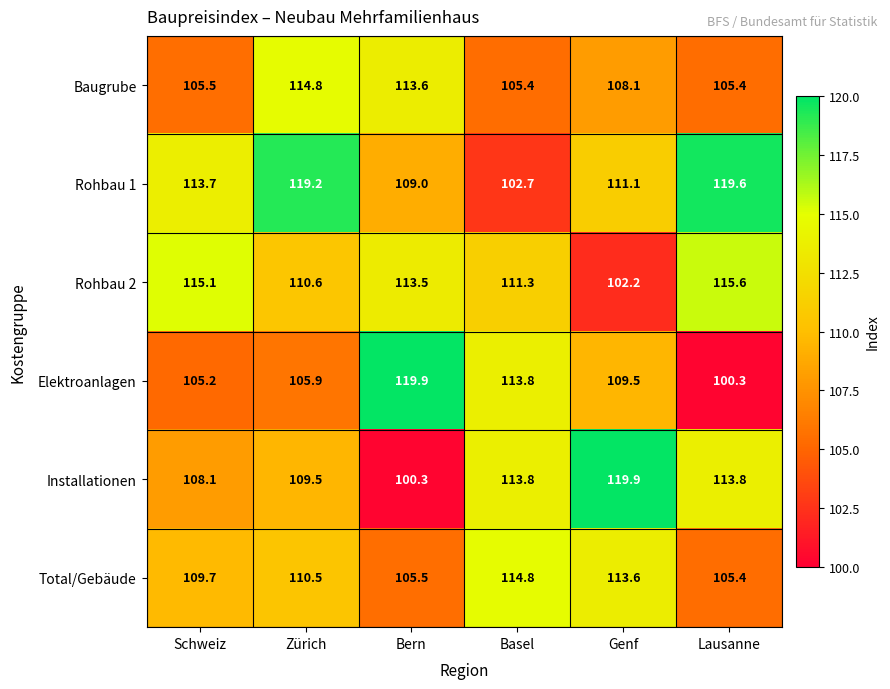

What is the difference between the Rohbau 1 values at Genf and Basel?

8.4